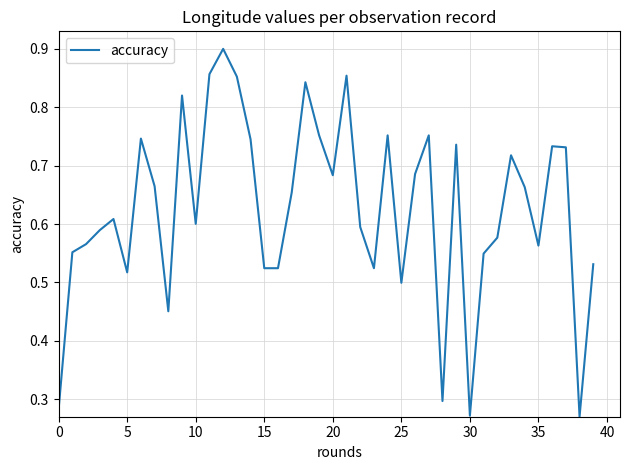

Does the chart display data point markers on the line(s)?

No